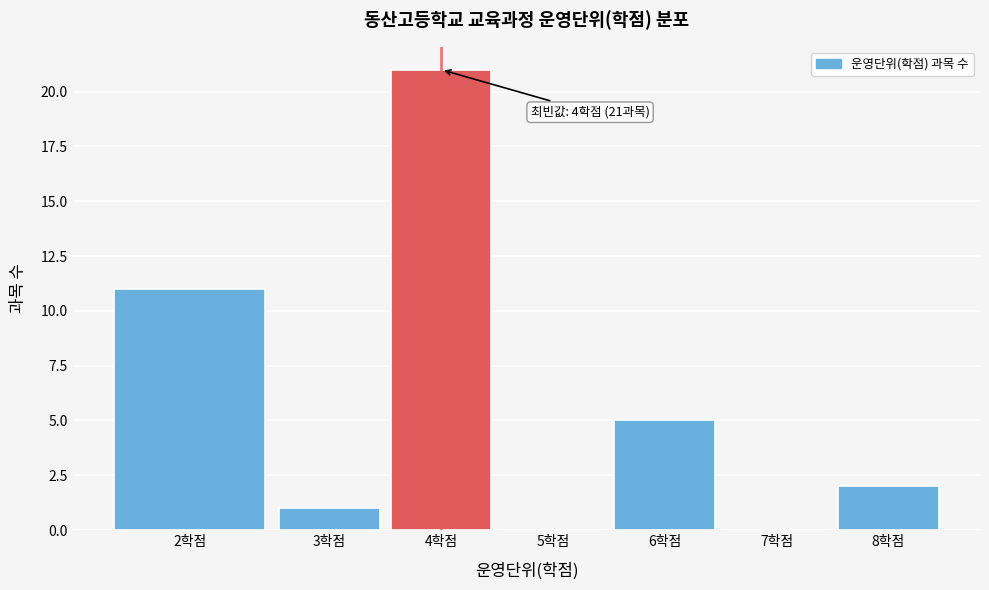

Reading right to left, extract all data points from this chart.

8학점=2	7학점=0	6학점=5	5학점=0	4학점=21	3학점=1	2학점=11